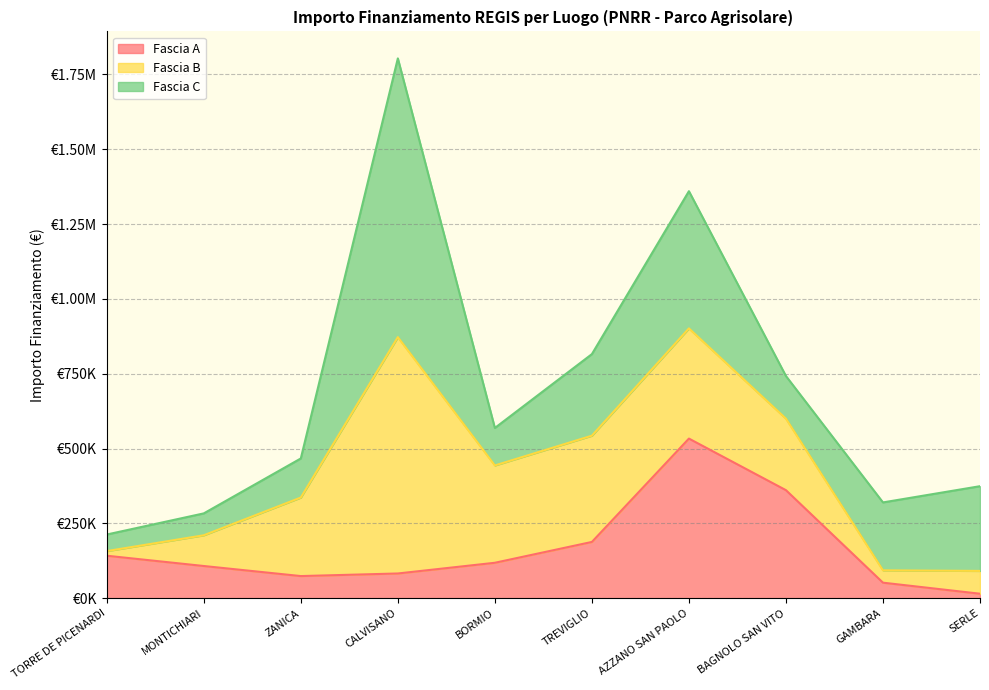

What is the sum of all Fascia A values?

1677442.2